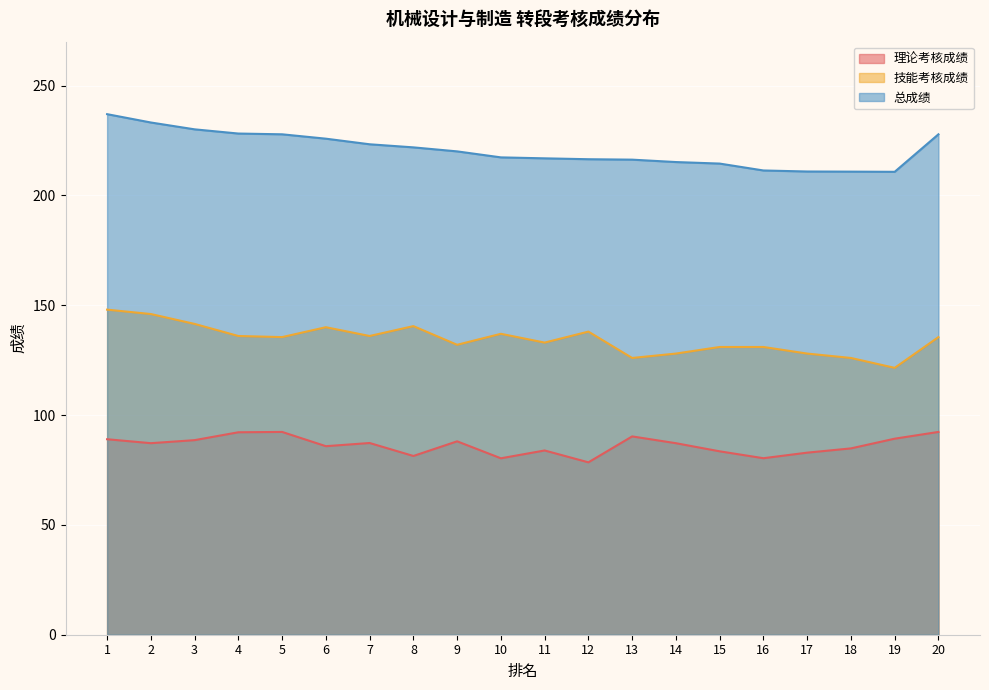

Is it true that 总成绩 equals 227.8 at 5?

True